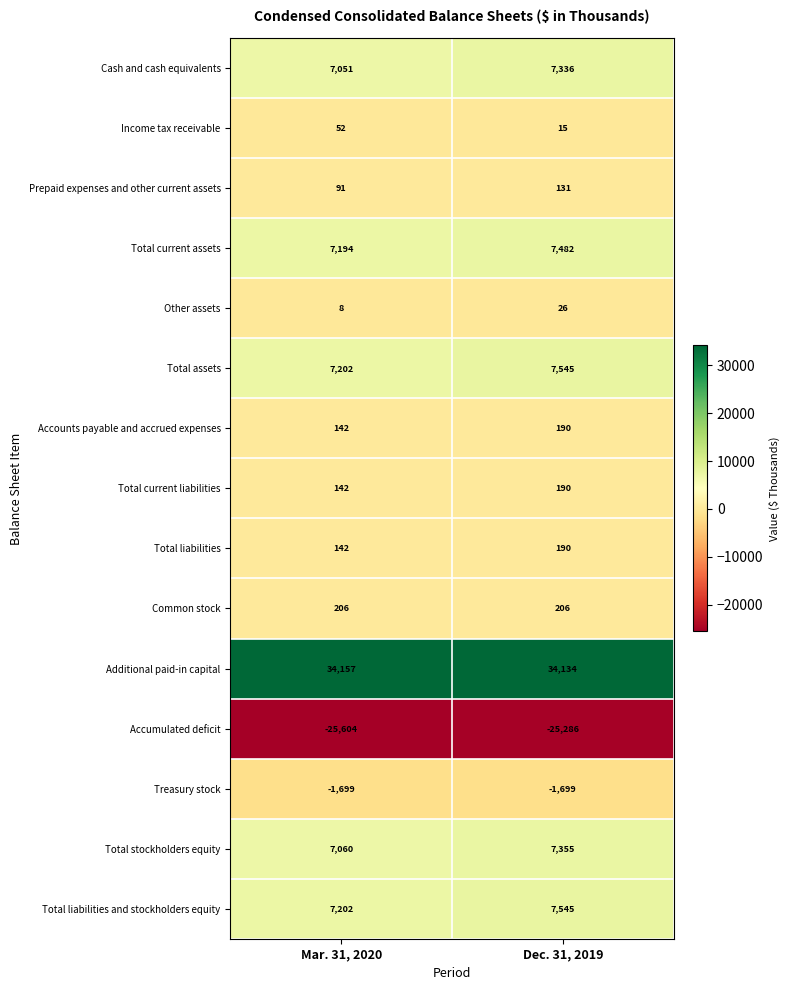

What is the difference between the Total liabilities and stockholders equity values at Dec. 31, 2019 and Mar. 31, 2020?

343